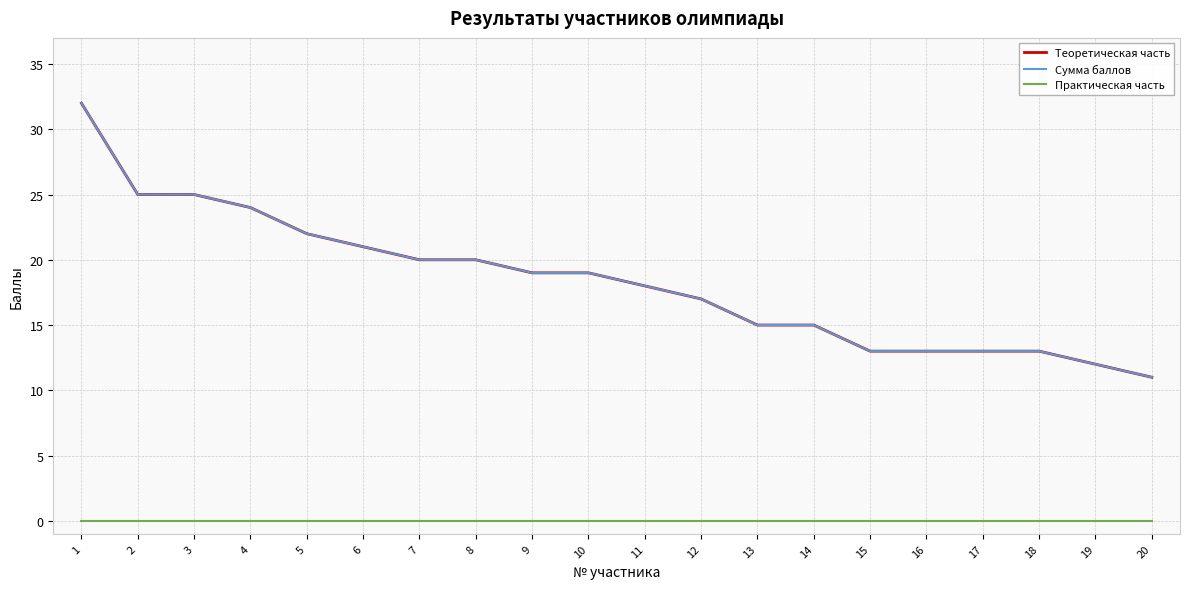

Which category has the highest value across all series?

1